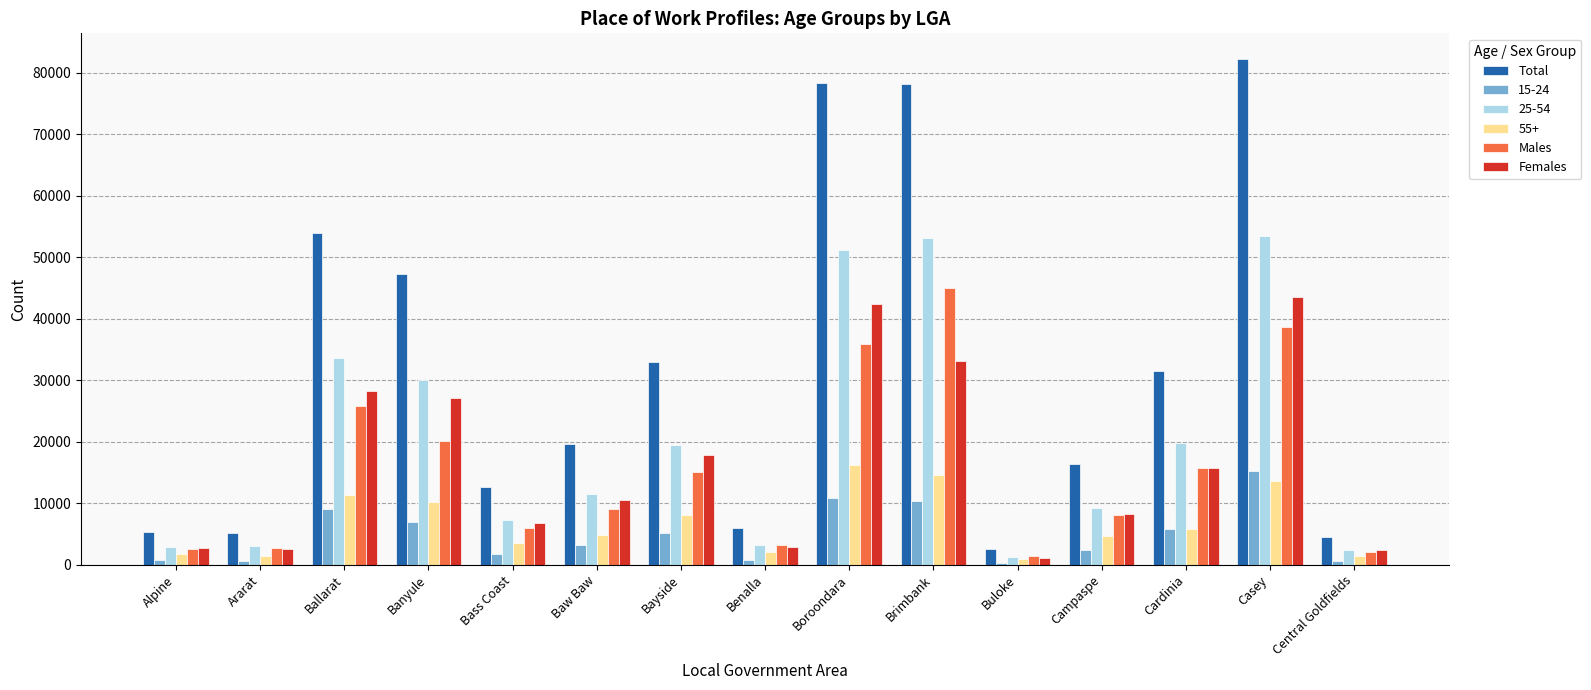

Which series has the largest range (max minus min)?

Total